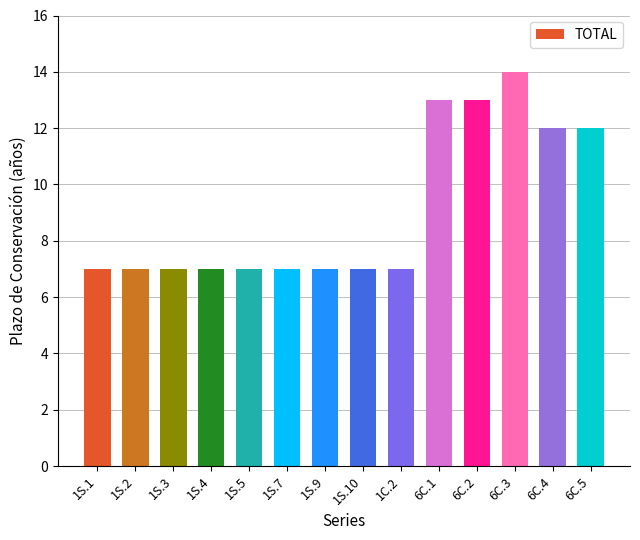

The chart shows a value of 10 at 1S.4. True or false?

False